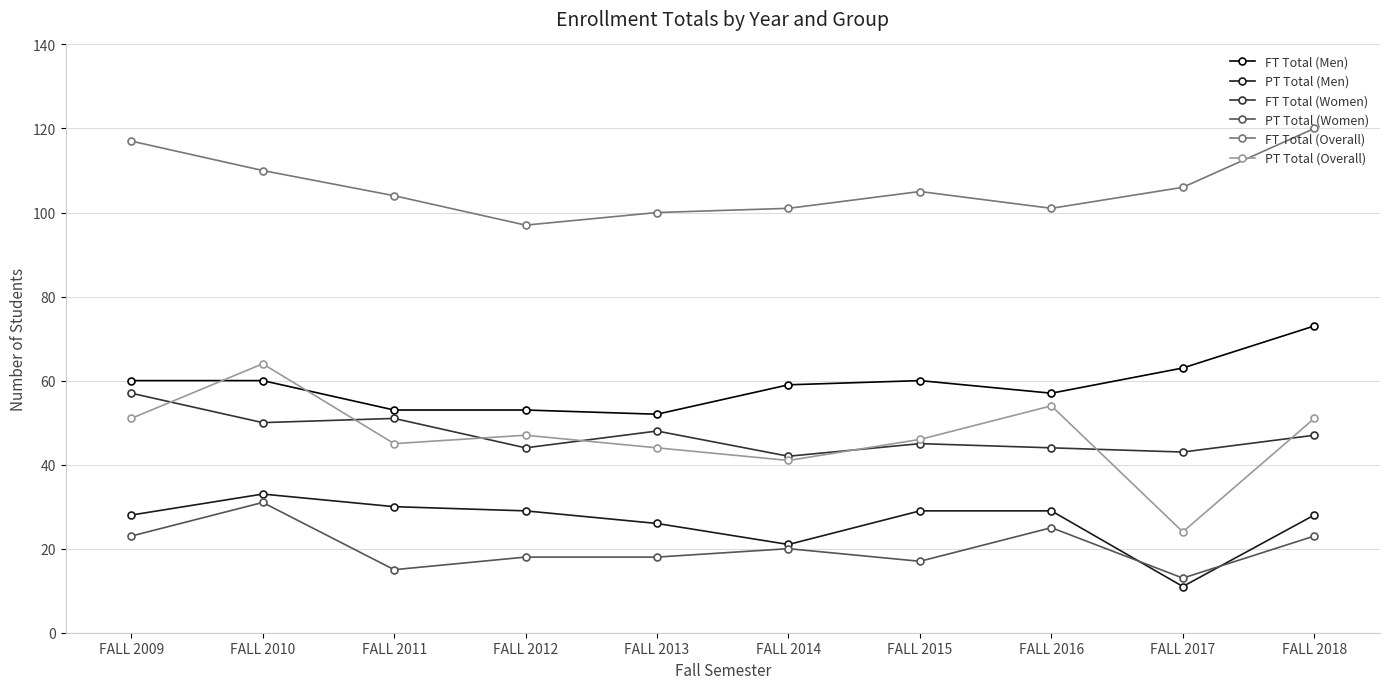

What is the minimum value shown in the chart?

11